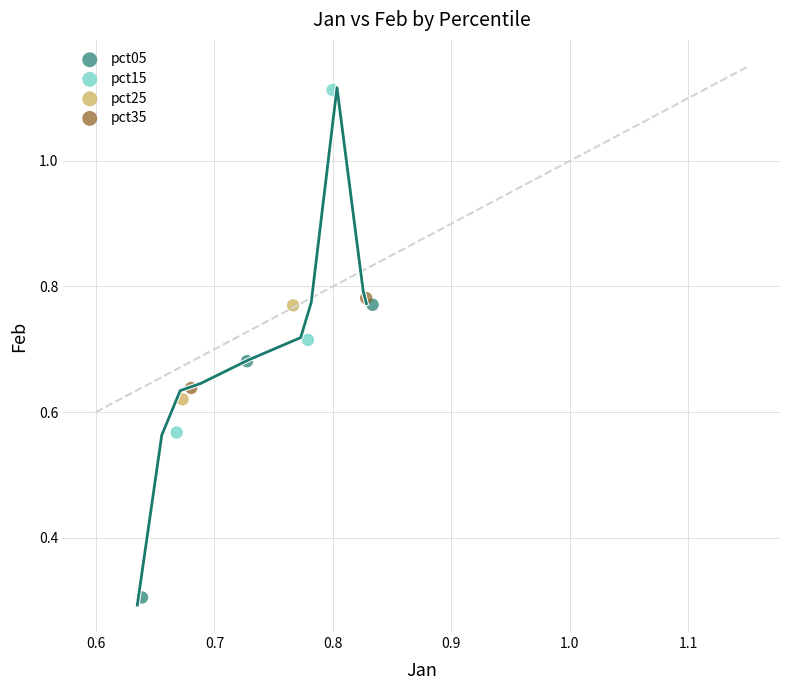

What are all the series names shown in the legend?

pct05, pct15, pct25, pct35